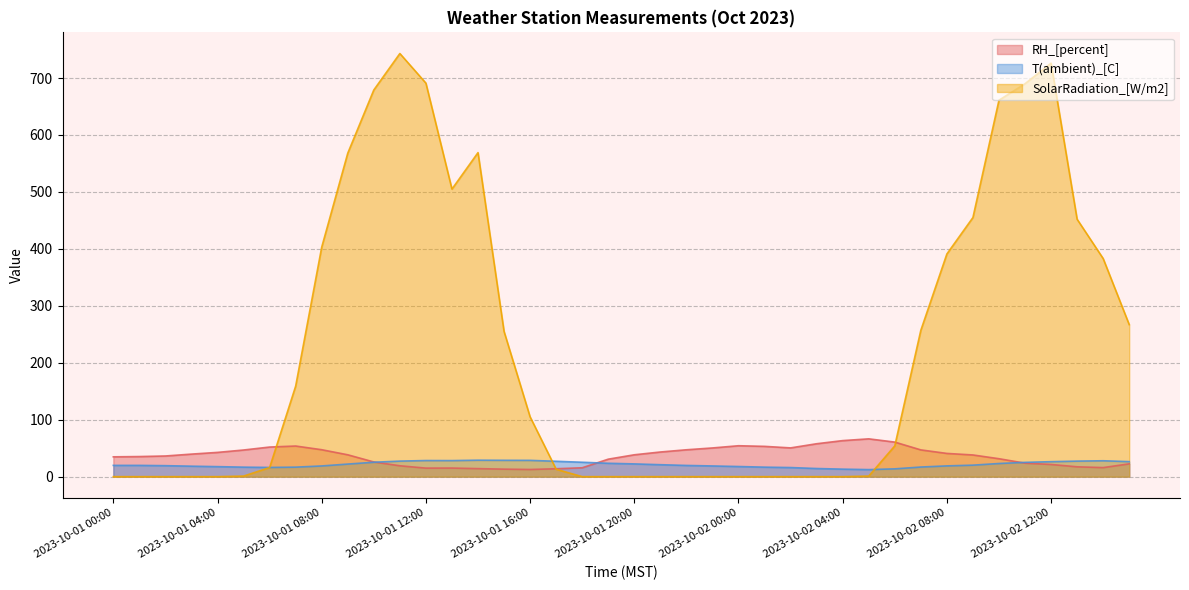

Between 2023-10-02 15:00 and 2023-10-02 10:00, which is larger?

2023-10-02 10:00